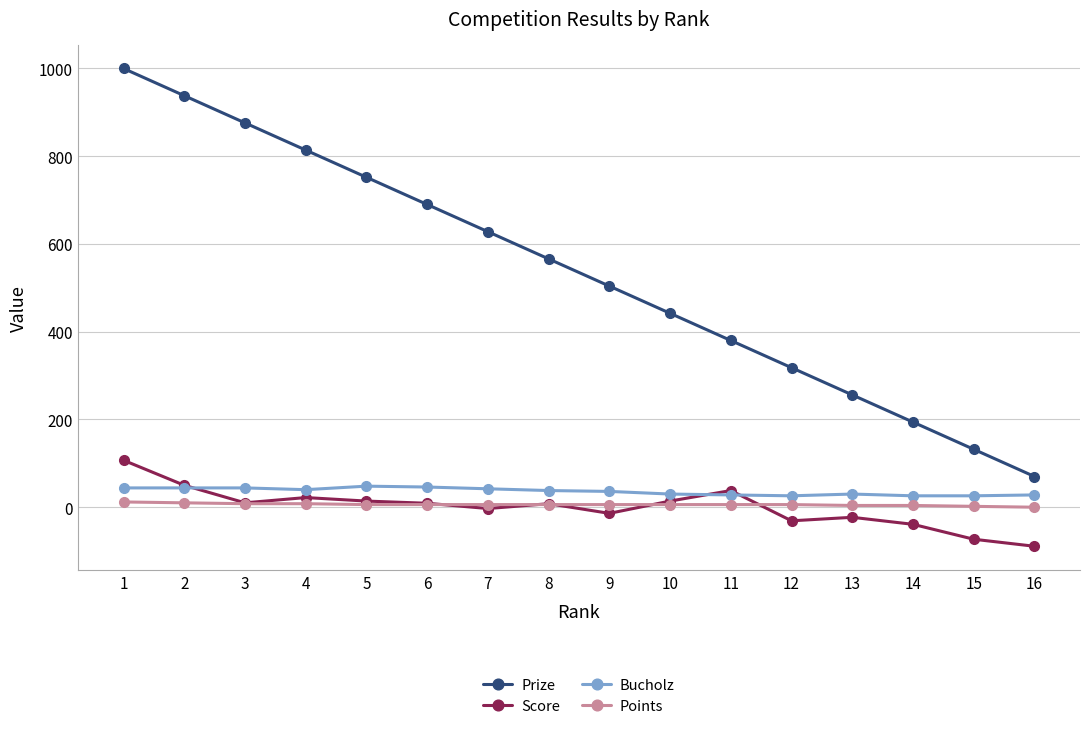

Which series changed the most between 4 and 15?

Prize